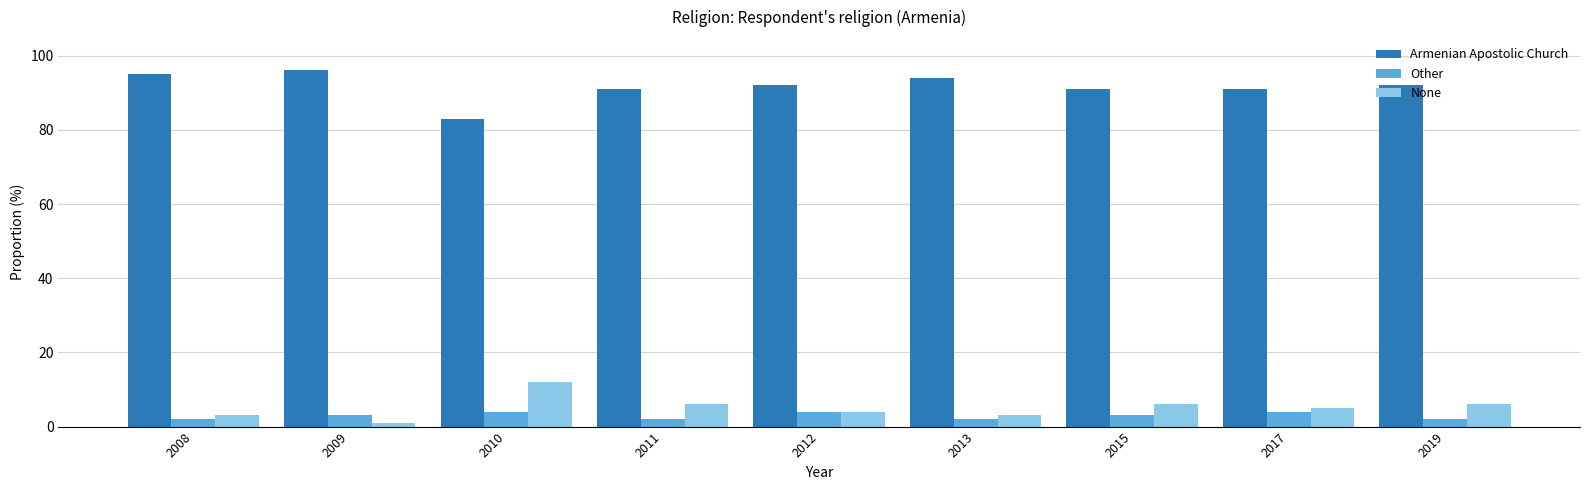

At which label does None reach its minimum?

2009